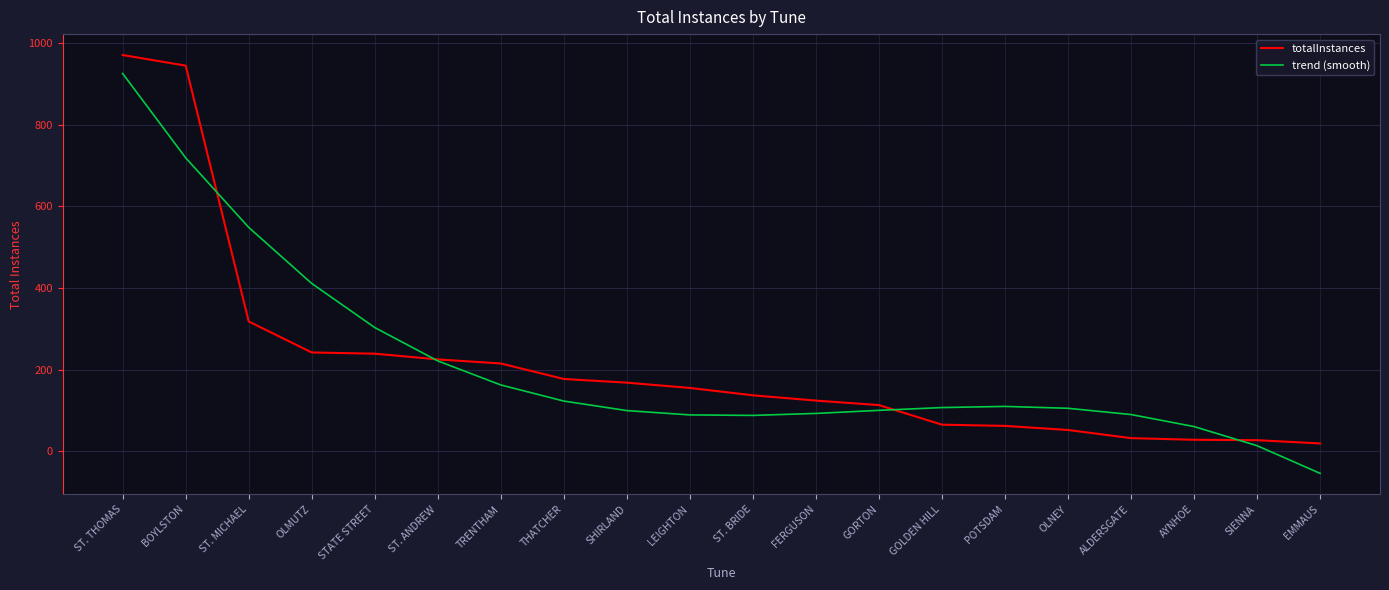

Which series has the widest spread of values?

trend (smooth)